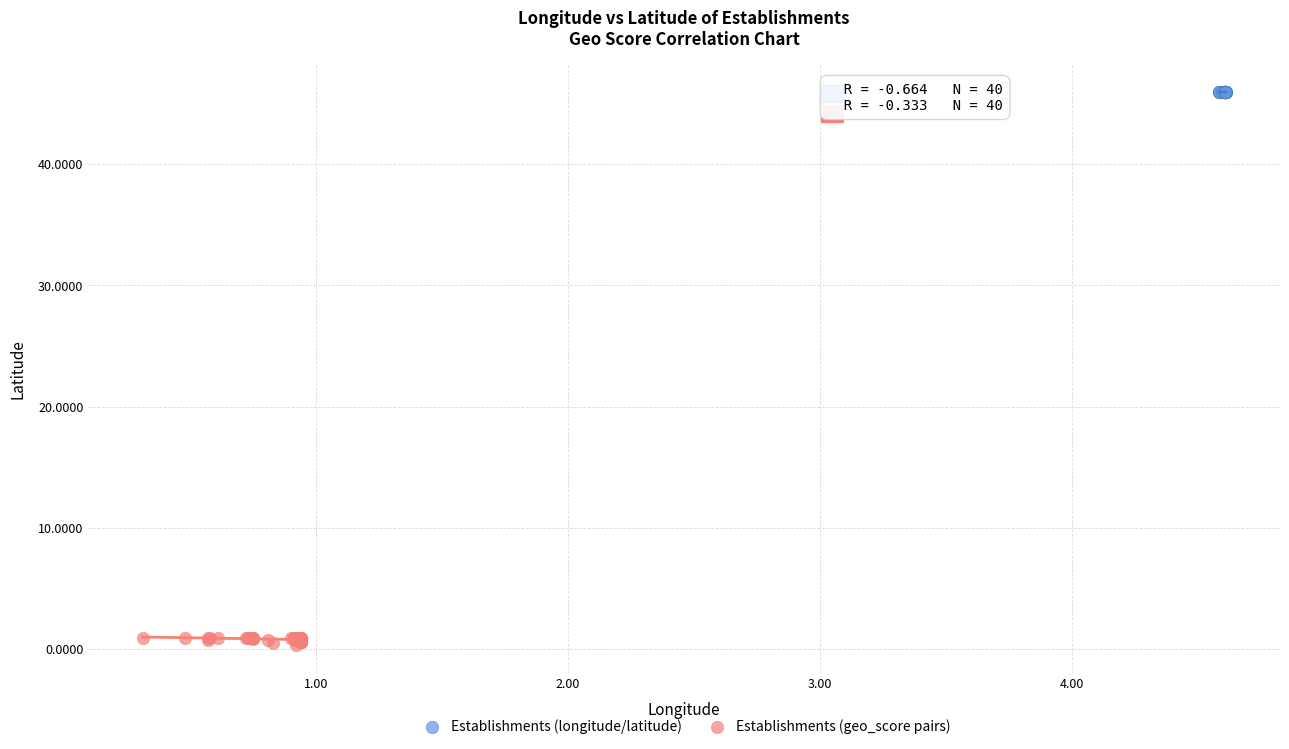

Which series contains the highest Y value?

Establishments (longitude/latitude)